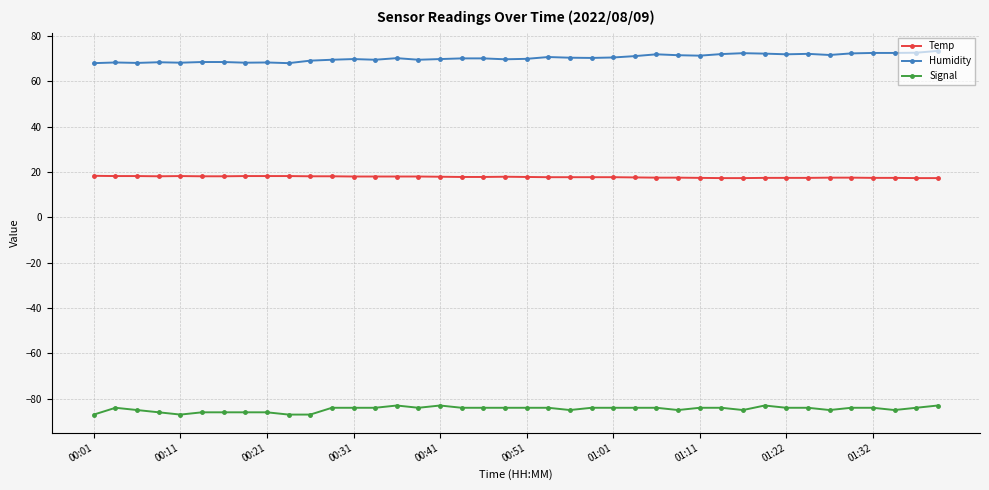

What is the value of the Signal point at the 16th from the left?

-84.0